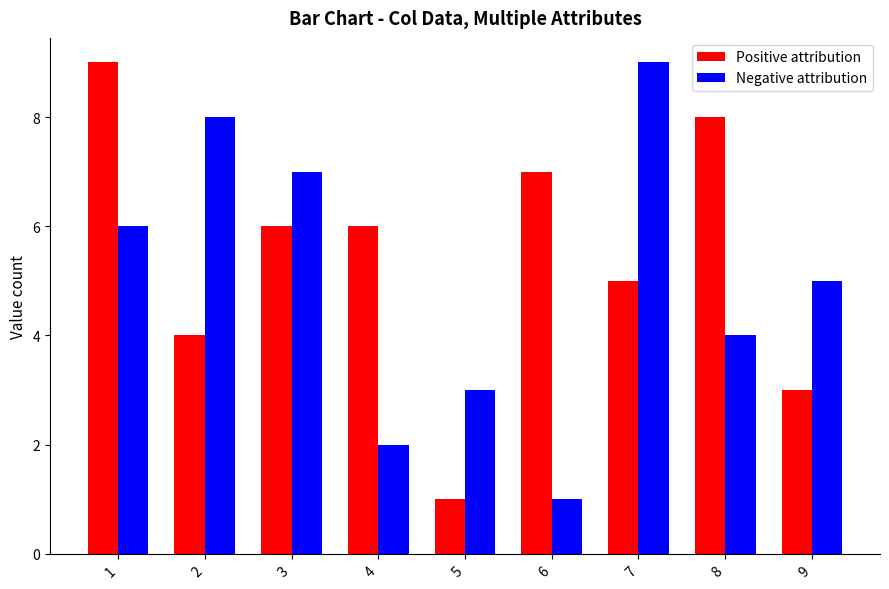

How many groups of bars are there?

9